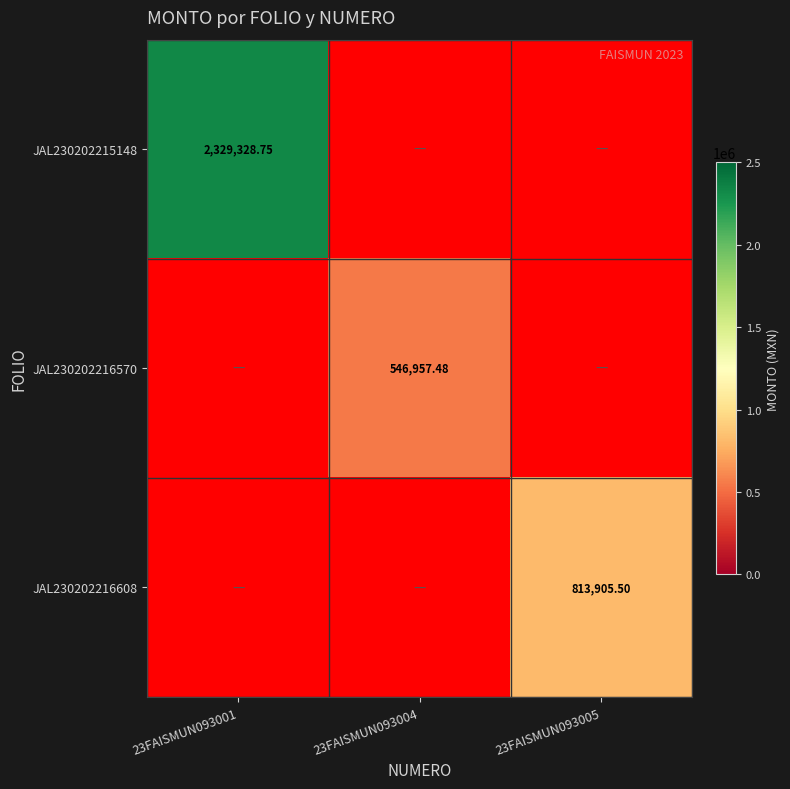

The value of JAL230202216570 at 23FAISMUN093004 is 546957.5. True or false?

True